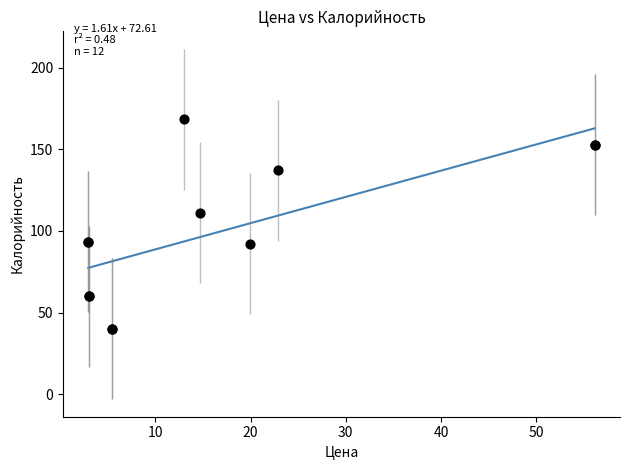

What Y value in the scatter plot is closest to 104?

111.2